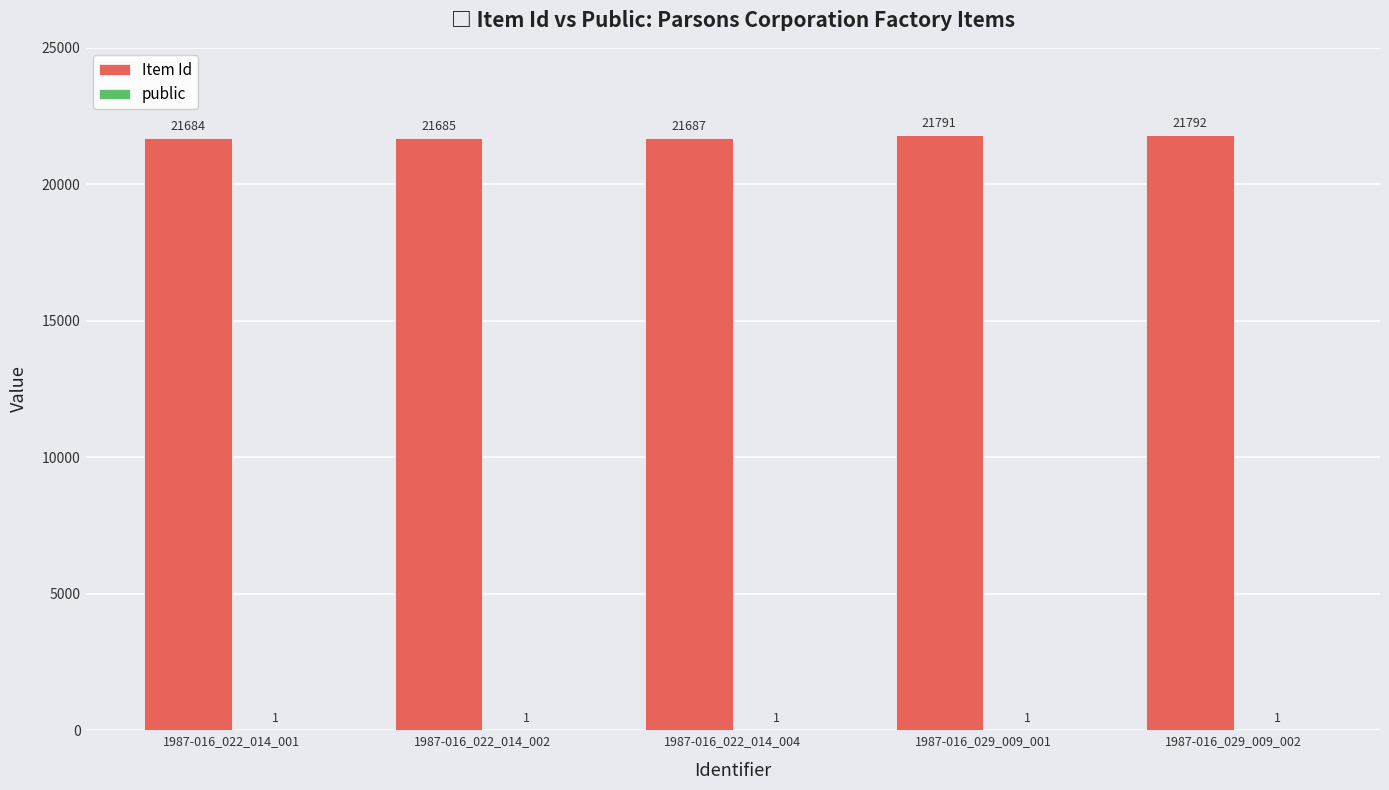

What value does the Item Id series have at 1987-016_022_014_001, to the nearest 5?

21685